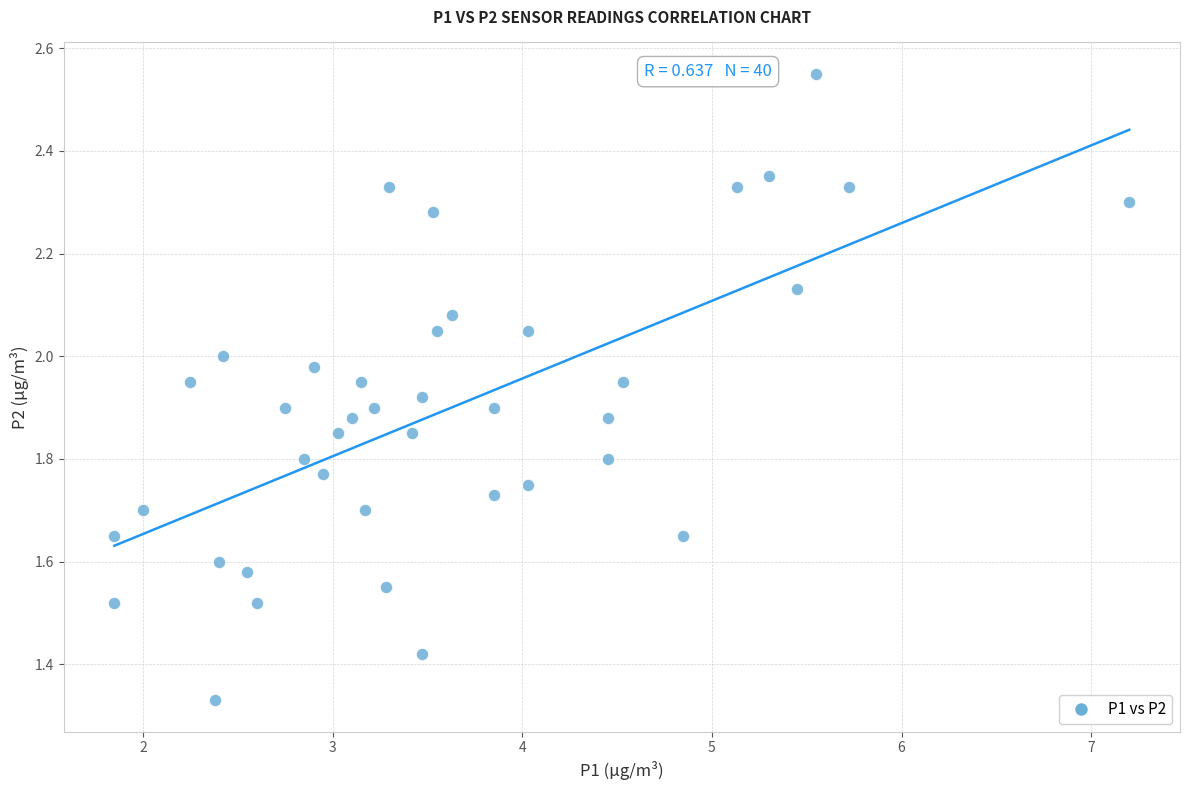

What is the range of X values (max minus min)?

5.3